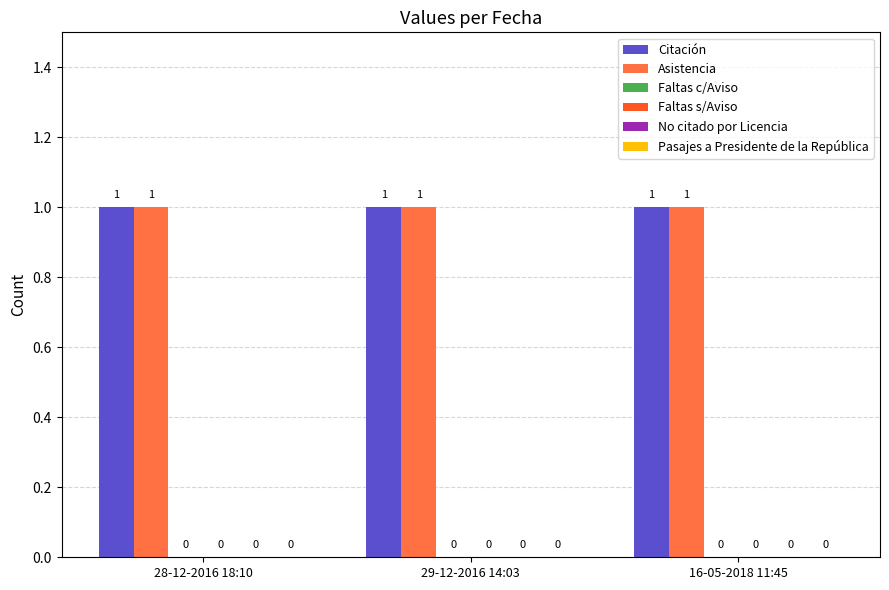

Rank the series at 29-12-2016 14:03 from lowest to highest value.

Faltas c/Aviso, Faltas s/Aviso, No citado por Licencia, Pasajes a Presidente de la República, Citación, Asistencia